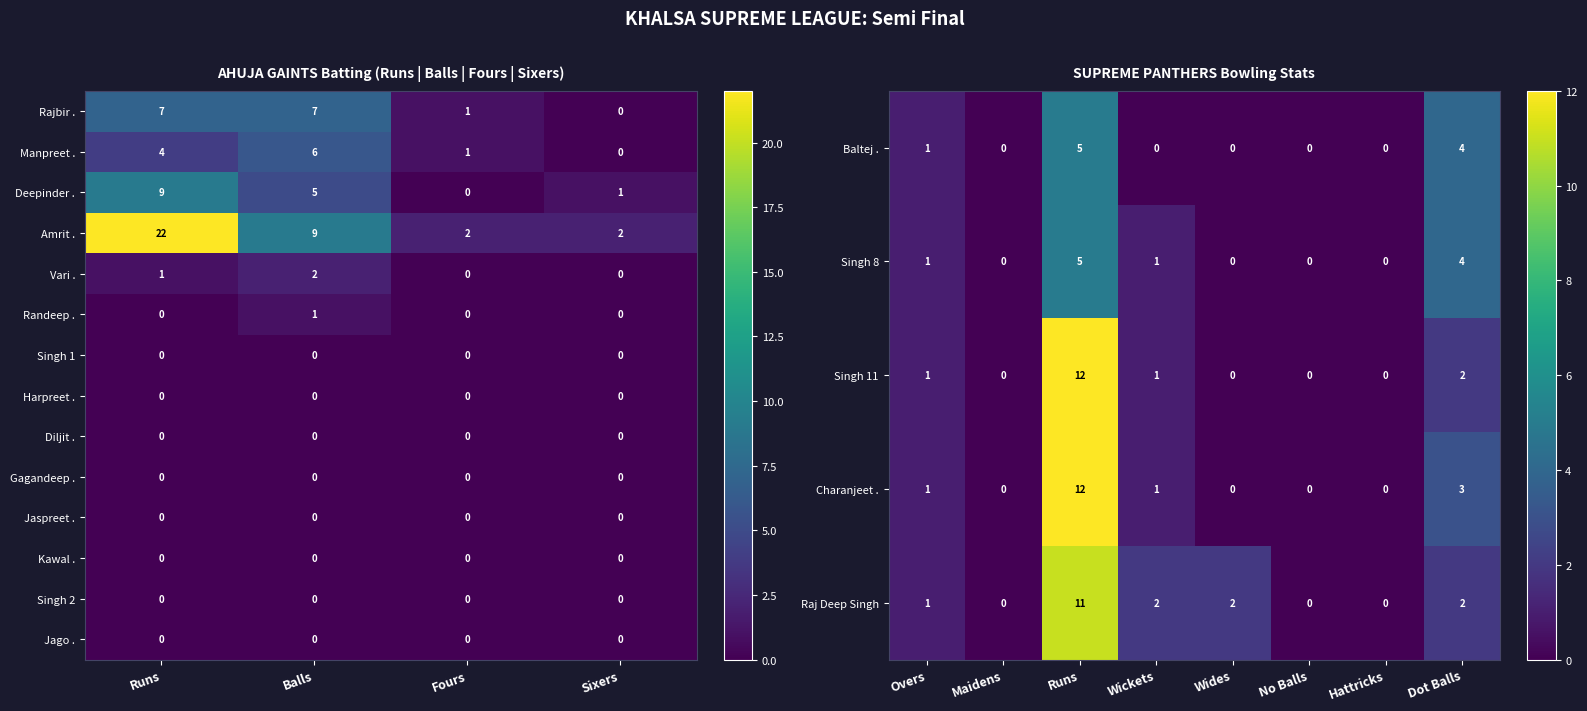

Which series has the largest total across all categories?

Amrit .